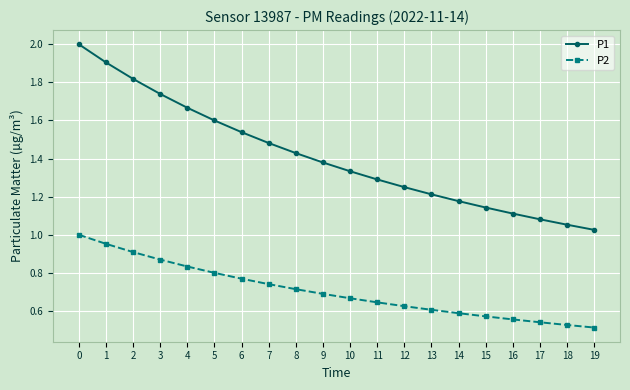

True or false: P1 and P2 intersect in this chart.

False